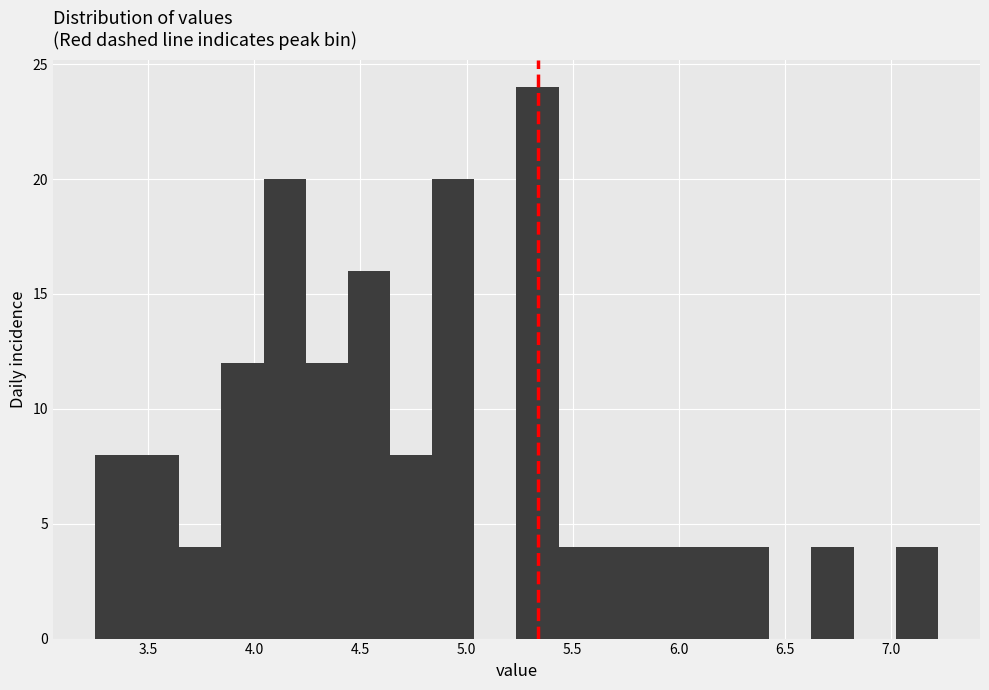

Read against the x-axis, roughly where is the centre of the tallest bar?

5.35